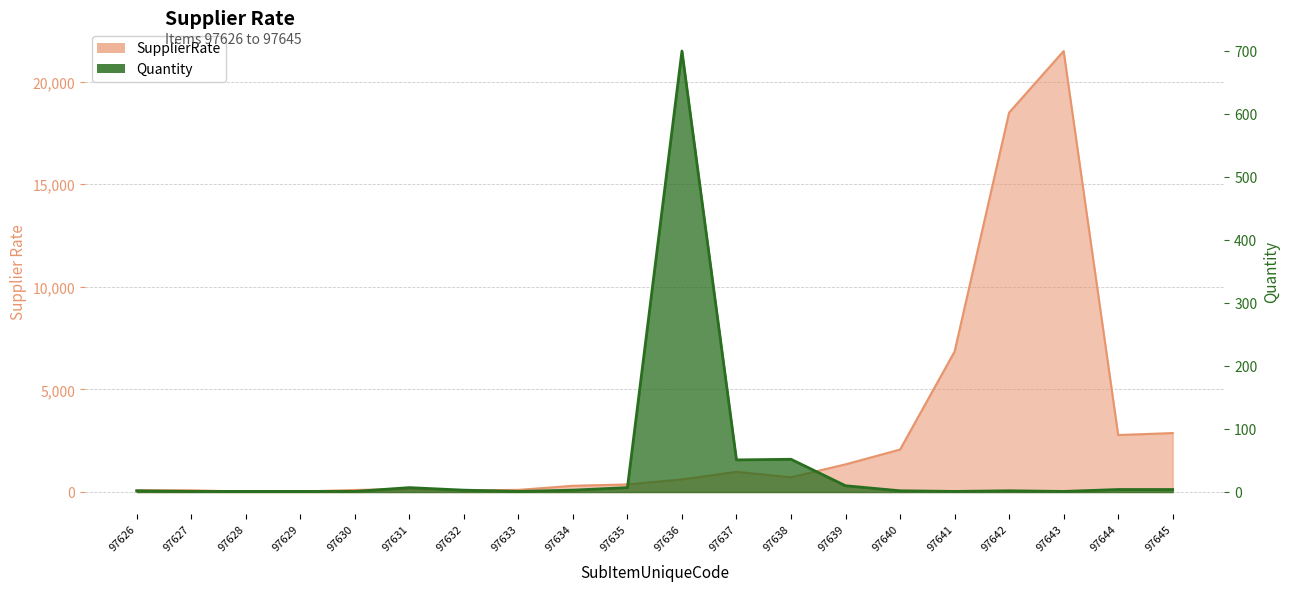

List the labels in order of SupplierRate value, smallest first.

97628, 97629, 97632, 97626, 97627, 97630, 97633, 97631, 97634, 97635, 97636, 97638, 97637, 97639, 97640, 97644, 97645, 97641, 97642, 97643